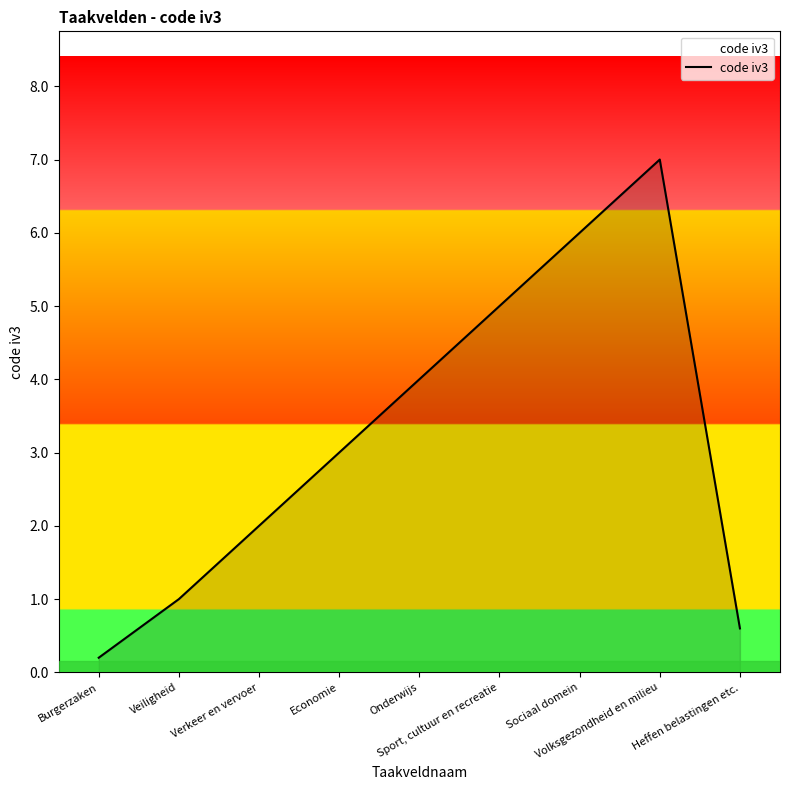

The value at Economie is 3.0. True or false?

True